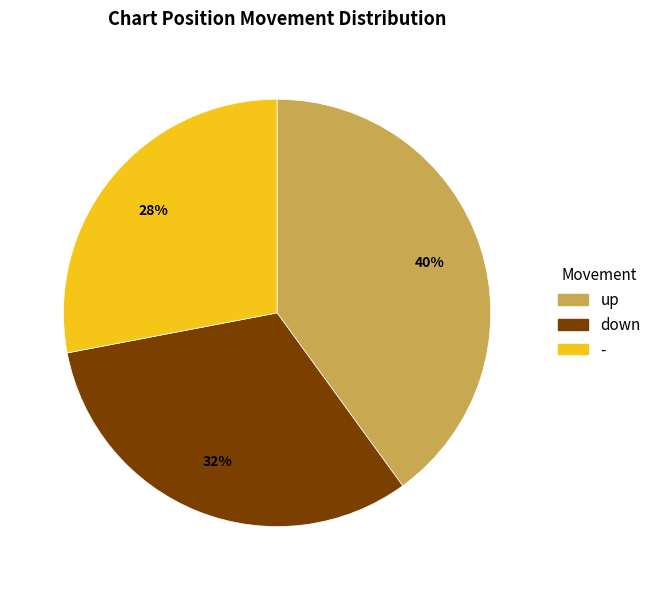

Do up and - together represent more than half of the pie?

Yes